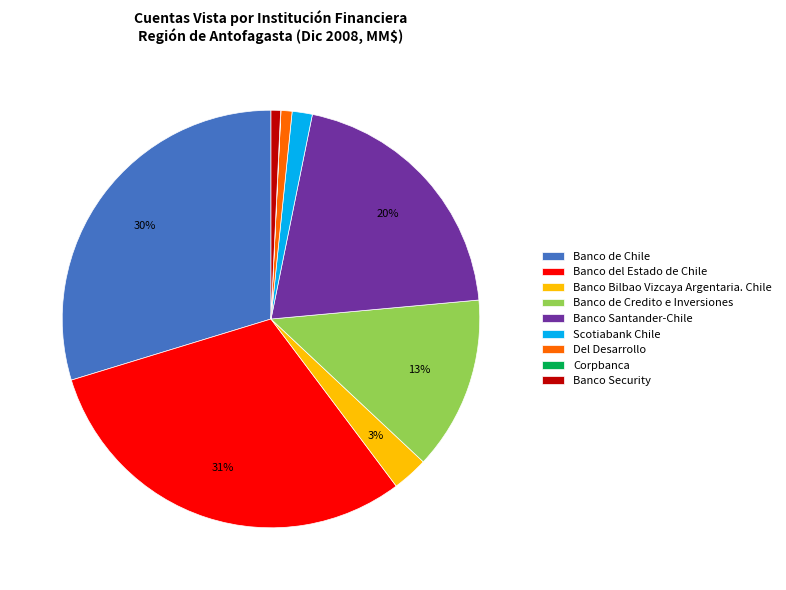

Which category has the biggest portion of the pie?

Banco del Estado de Chile